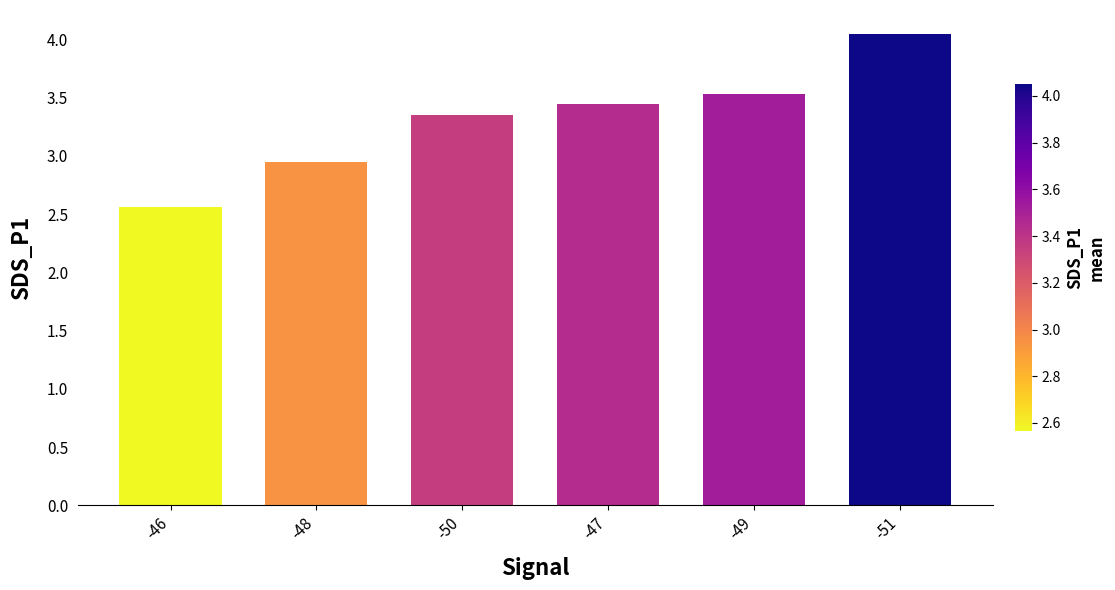

Approximately how many times larger is the value at -47 compared to -51?

0.9